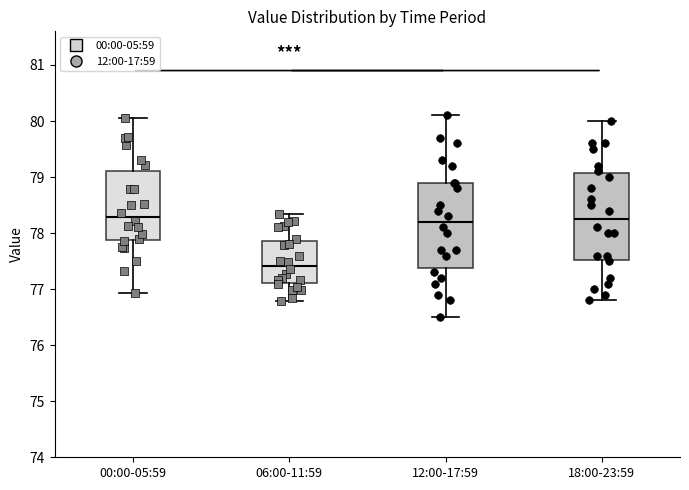

Where does the lower whisker of the box for 06:00-11:59 end on the y-axis? The values are not printed on the chart, so give them approximately, as read against the axis.

76.8